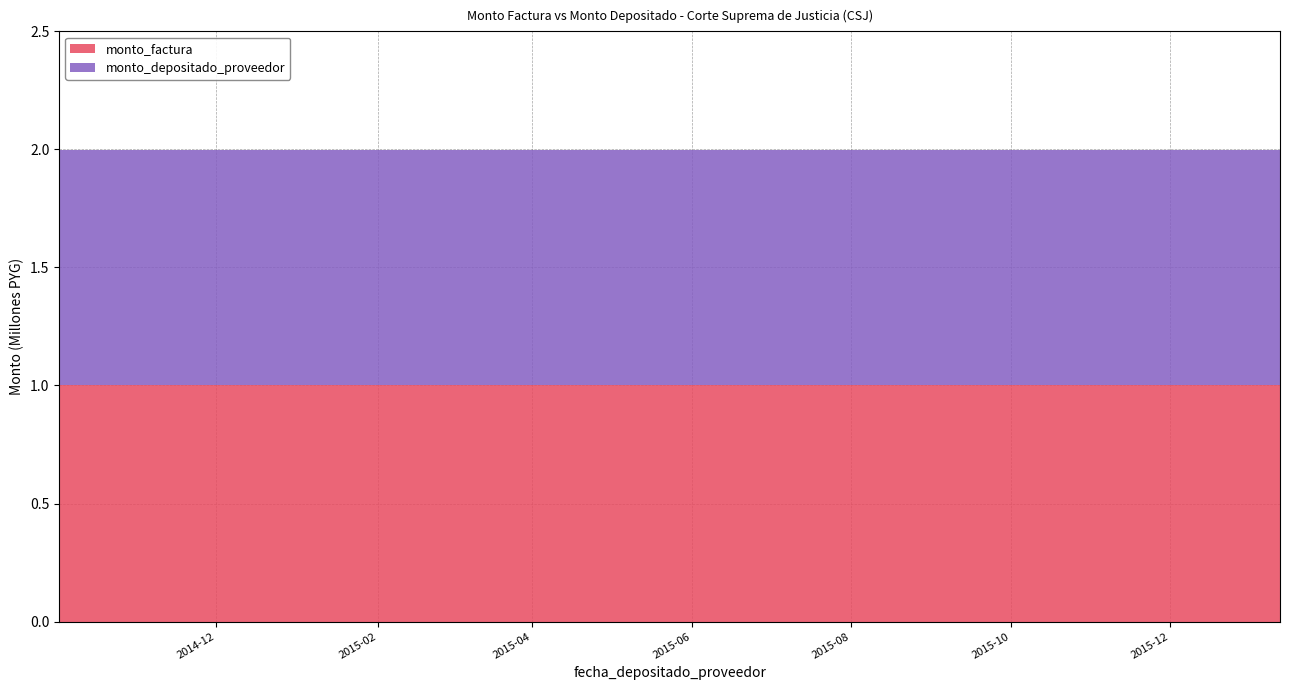

Reading right to left, what are all the values shown in this chart?

monto_factura: 2016-01-07=1000000	2016-01-07=1000000	2016-01-07=1000000	2016-01-07=1000000	2016-01-07=1000000	2016-01-07=1000000	2015-12-01=1000000	2015-10-28=1000000	2015-10-01=1000000	2015-09-04=1000000	2015-08-19=1000000	2015-04-28=1000000	2015-03-24=1000000	2014-12-24=1000000	2014-12-03=1000000	2014-10-29=1000000	2014-10-21=1000000	2014-10-20=1000000	2014-10-06=1000000	2014-10-02=1000000
monto_depositado_proveedor: 2016-01-07=996000	2016-01-07=996000	2016-01-07=996000	2016-01-07=996000	2016-01-07=996000	2016-01-07=996000	2015-12-01=996000	2015-10-28=996000	2015-10-01=996000	2015-09-04=996000	2015-08-19=996000	2015-04-28=996000	2015-03-24=996000	2014-12-24=996000	2014-12-03=996000	2014-10-29=996000	2014-10-21=996000	2014-10-20=996000	2014-10-06=996000	2014-10-02=996000